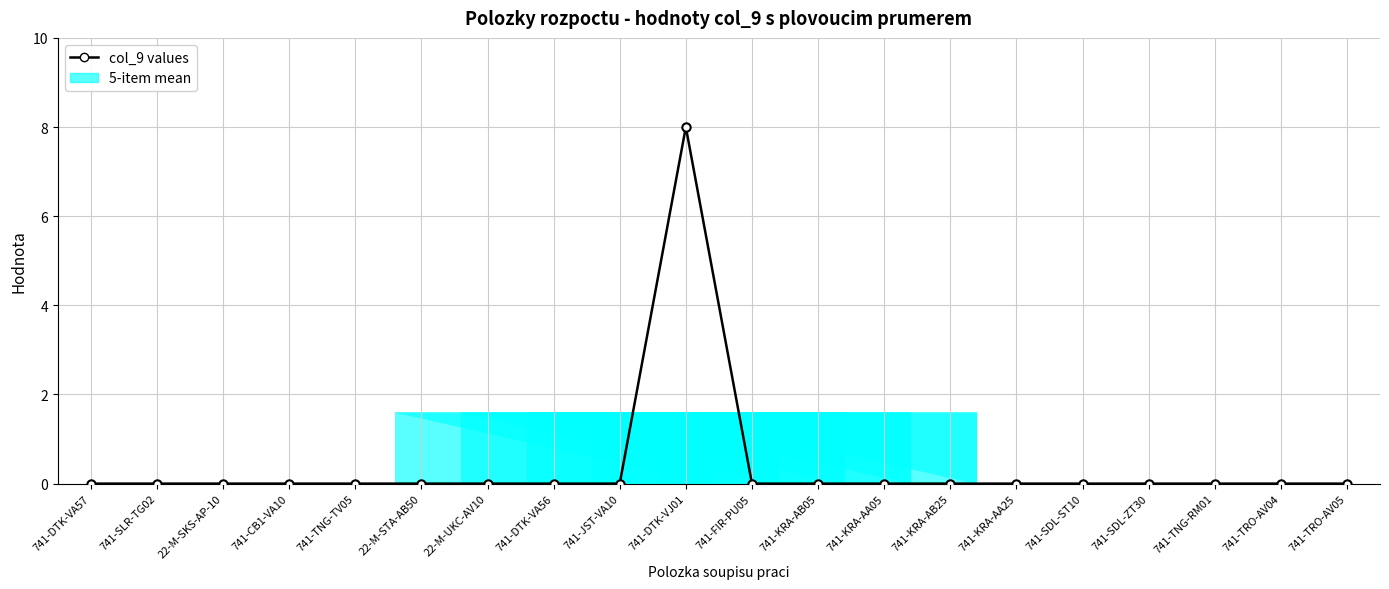

What is the label of the 14th point from the left?

741-KRA-AB25